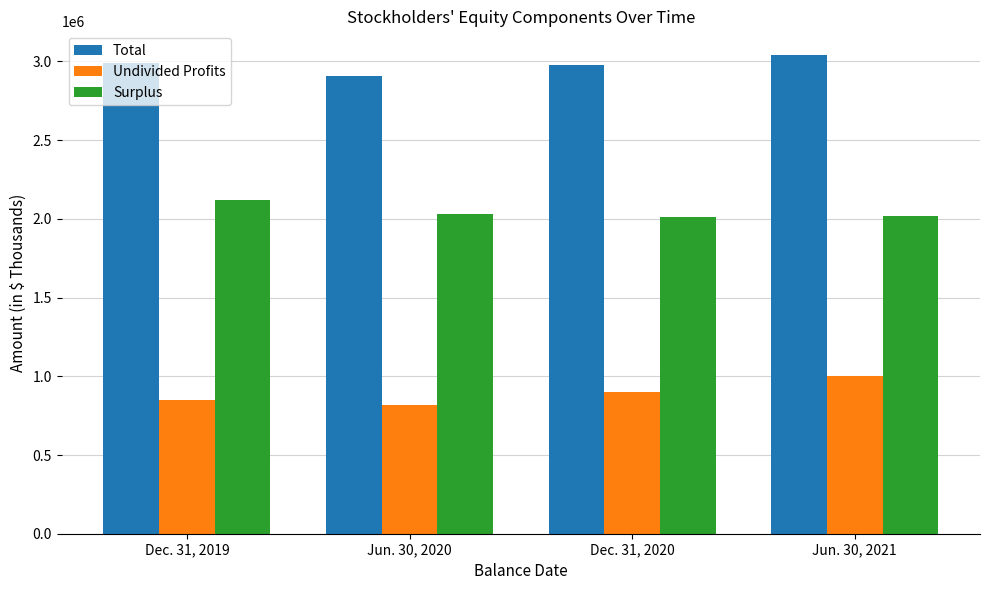

Is it true that Undivided Profits equals 848848 at Dec. 31, 2019?

True